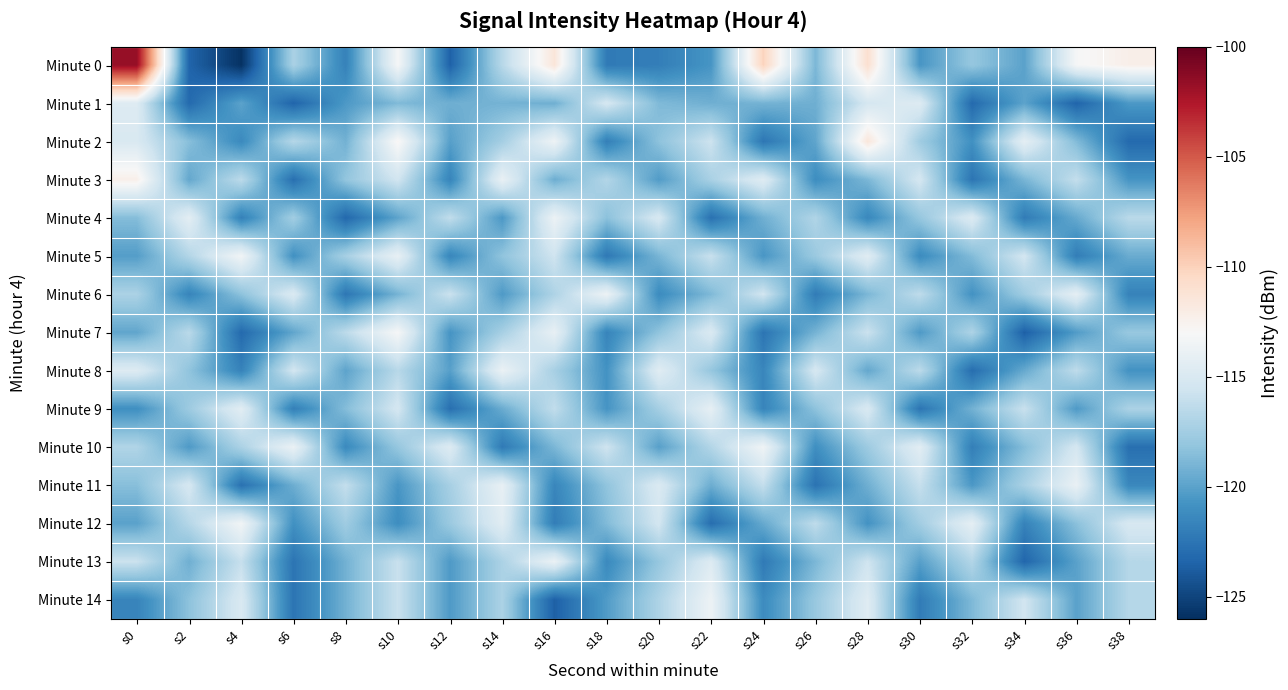

What is the total value across all series at s30?

-1773.1